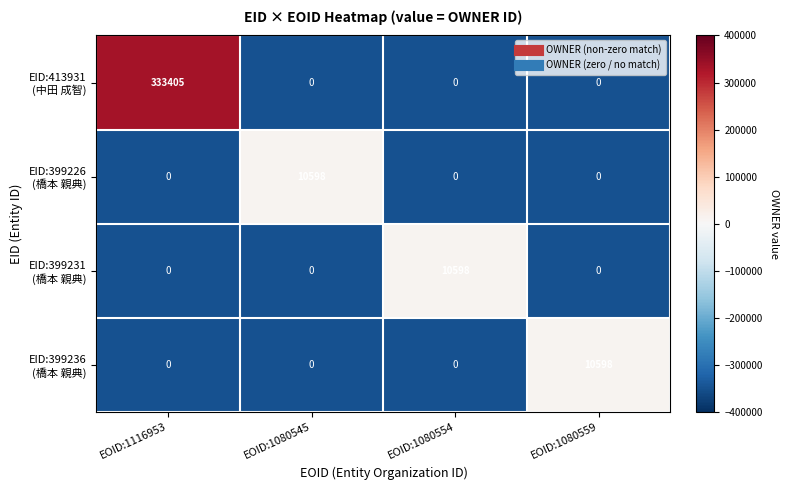

What is the spread (max minus min) of values at EOID:1080559?

10598